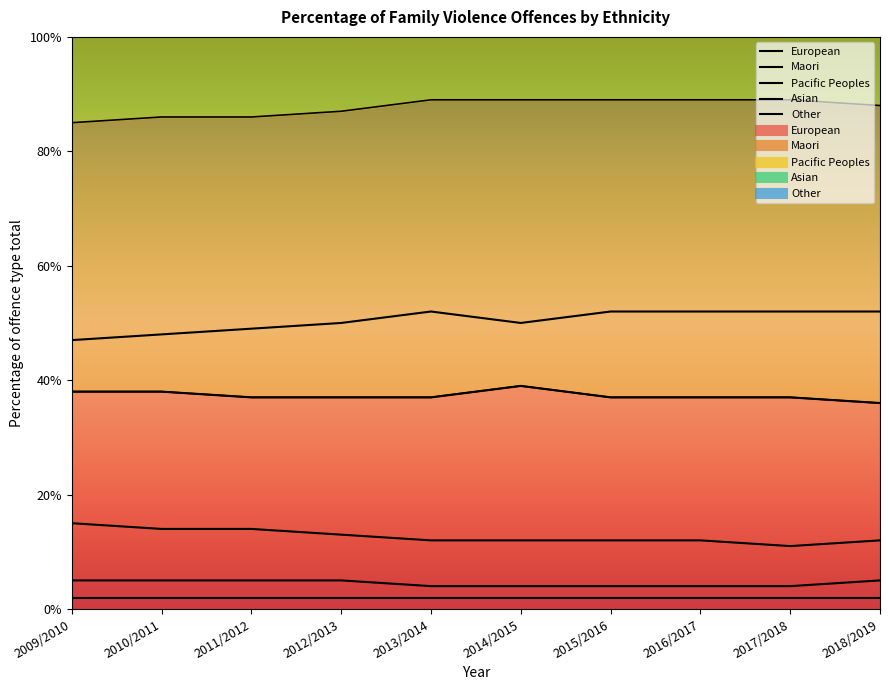

Which series has the widest spread of values?

Maori